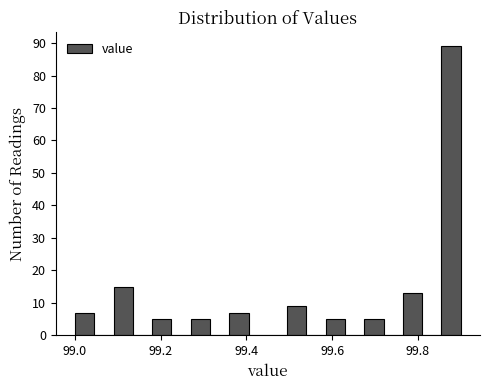

Read against the x-axis, roughly where is the centre of the tallest bar?

99.88